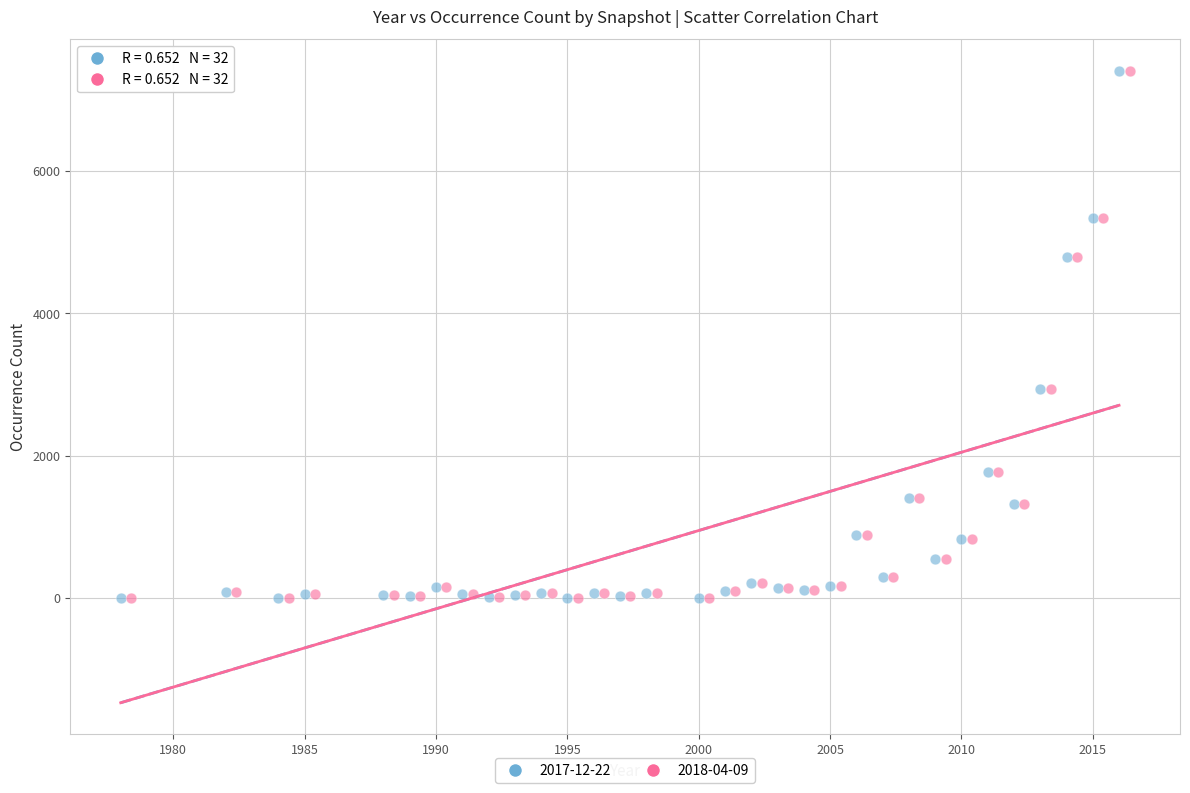

What are all the series names shown in the legend?

2017-12-22, 2018-04-09